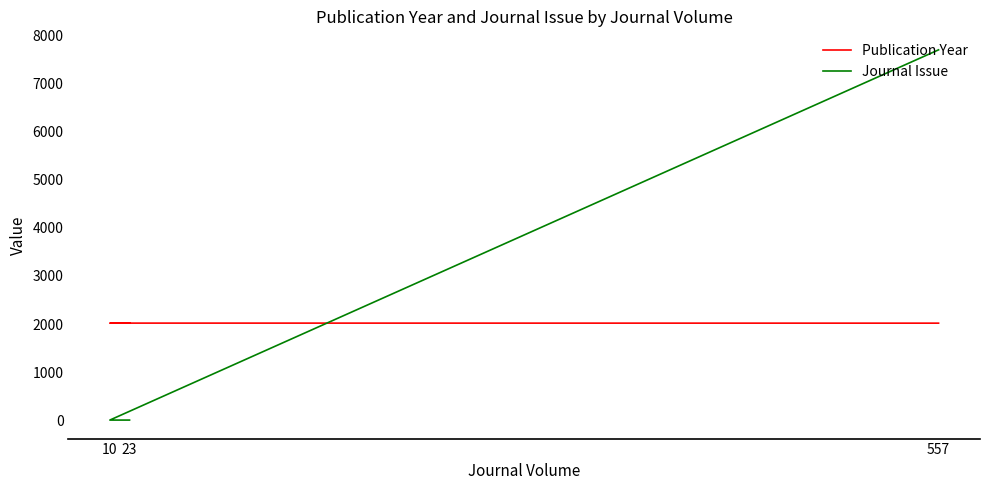

Is this an area chart (filled region under the line)?

No